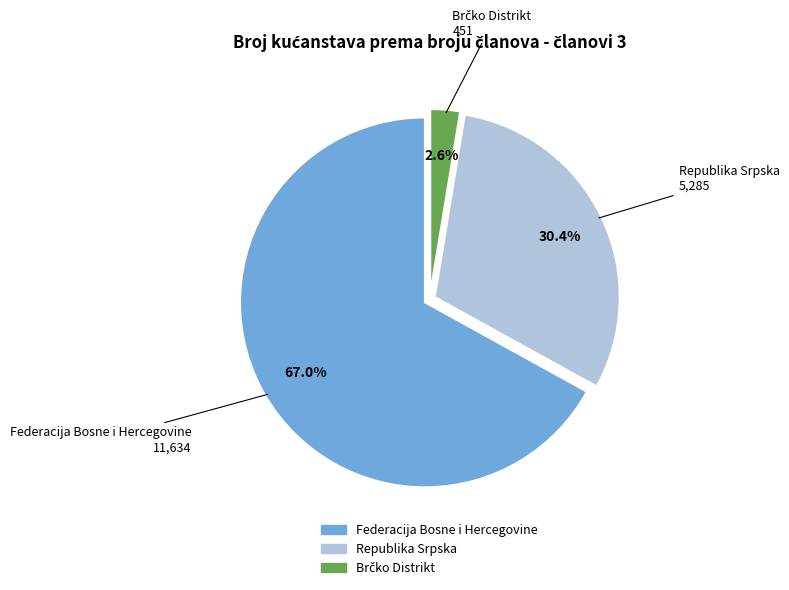

What is the largest slice in the pie chart?

Federacija Bosne i Hercegovine